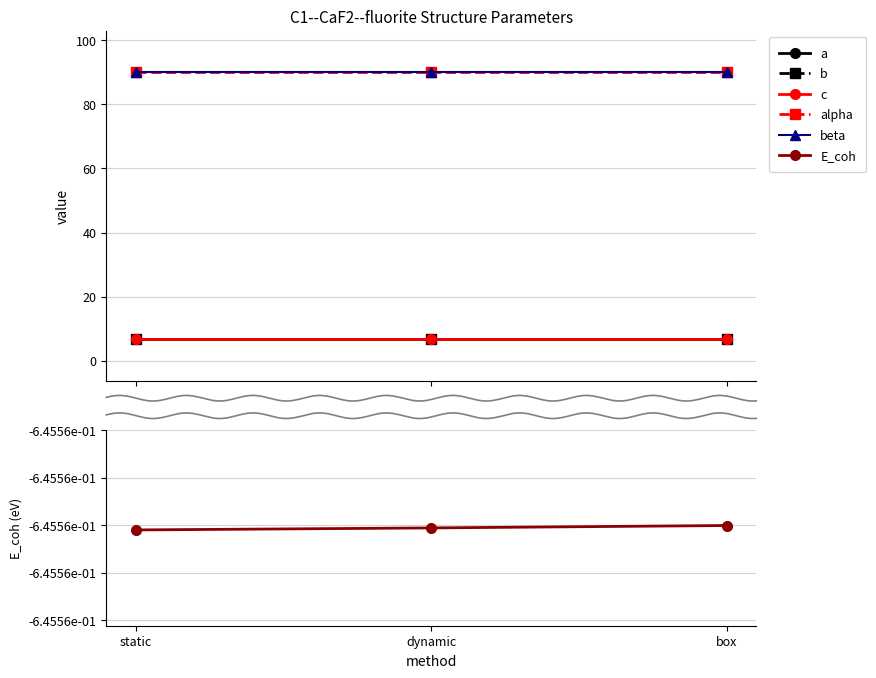

What is the highest value of the E_coh series?

-0.6